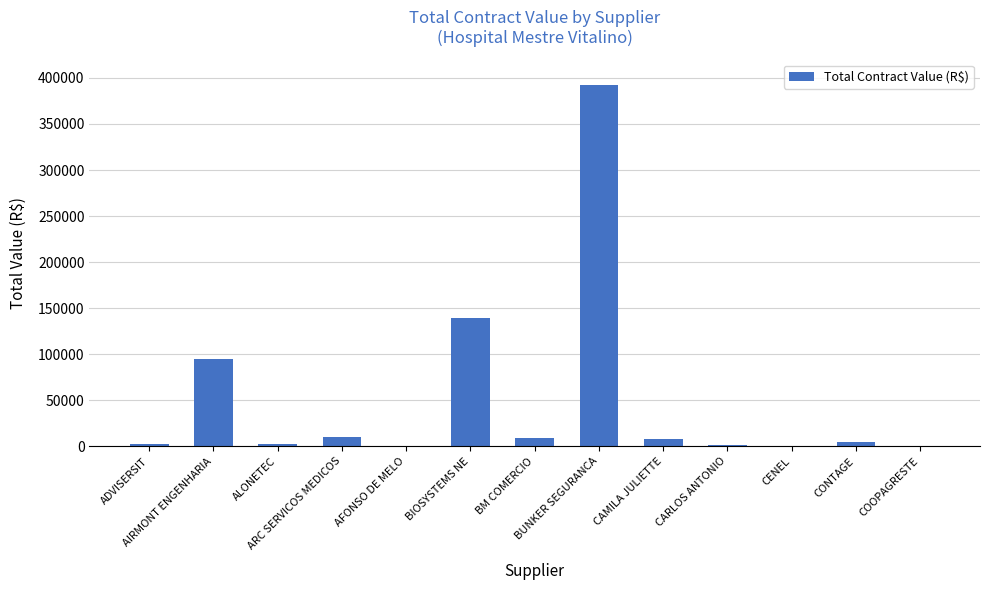

Read the value at ARC SERVICOS MEDICOS.

10500.0